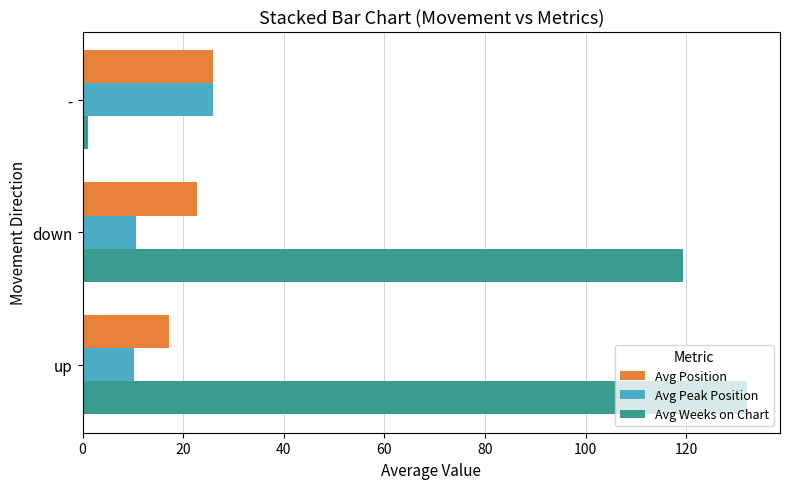

Is the value of Avg Weeks on Chart at - greater than the value of Avg Peak Position at up?

No